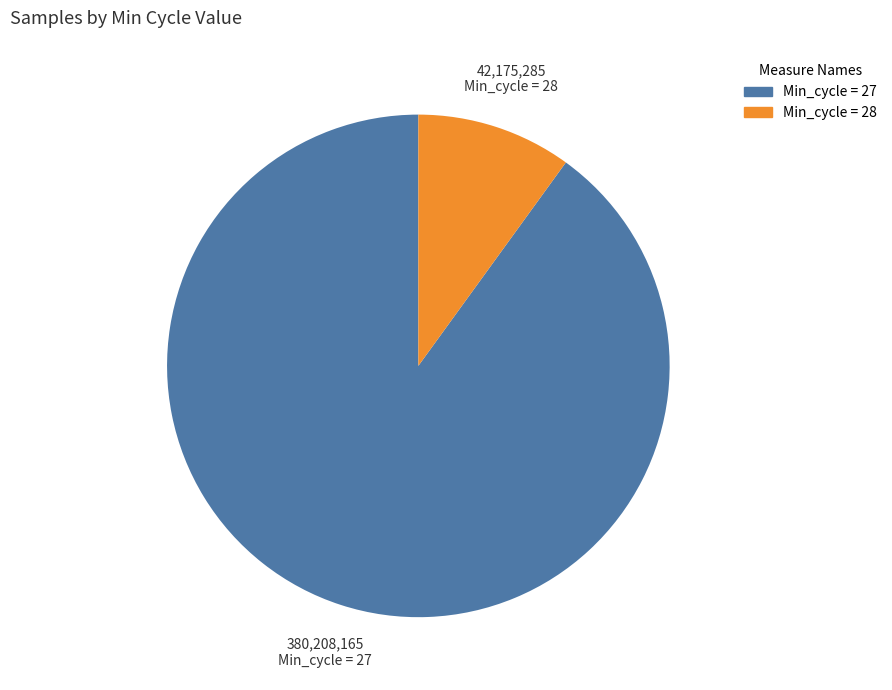

How many slices are in this pie chart?

2